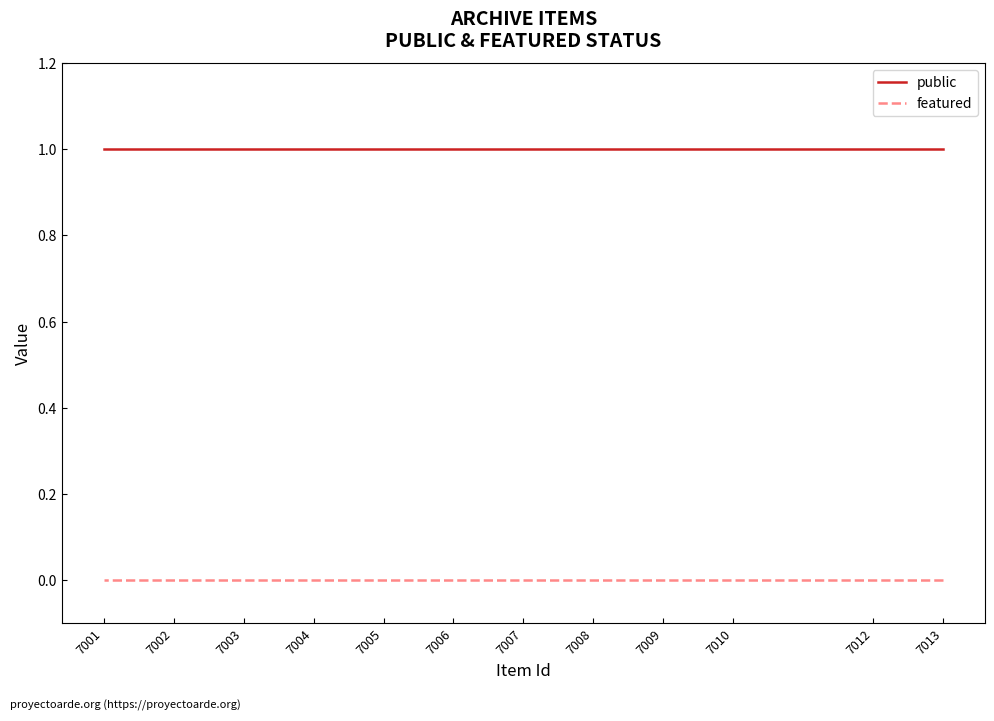

Does the chart display data point markers on the line(s)?

No